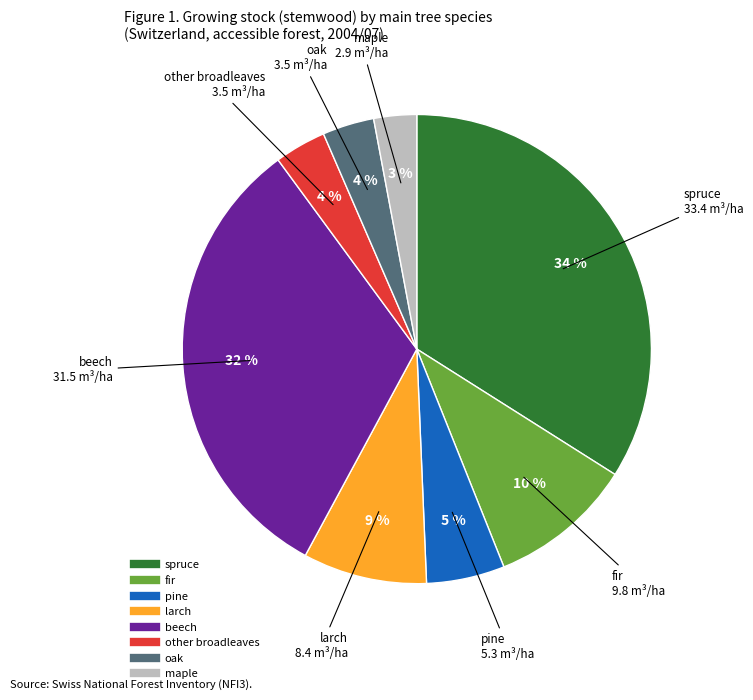

Combined, do larch and other broadleaves account for over 50%?

No